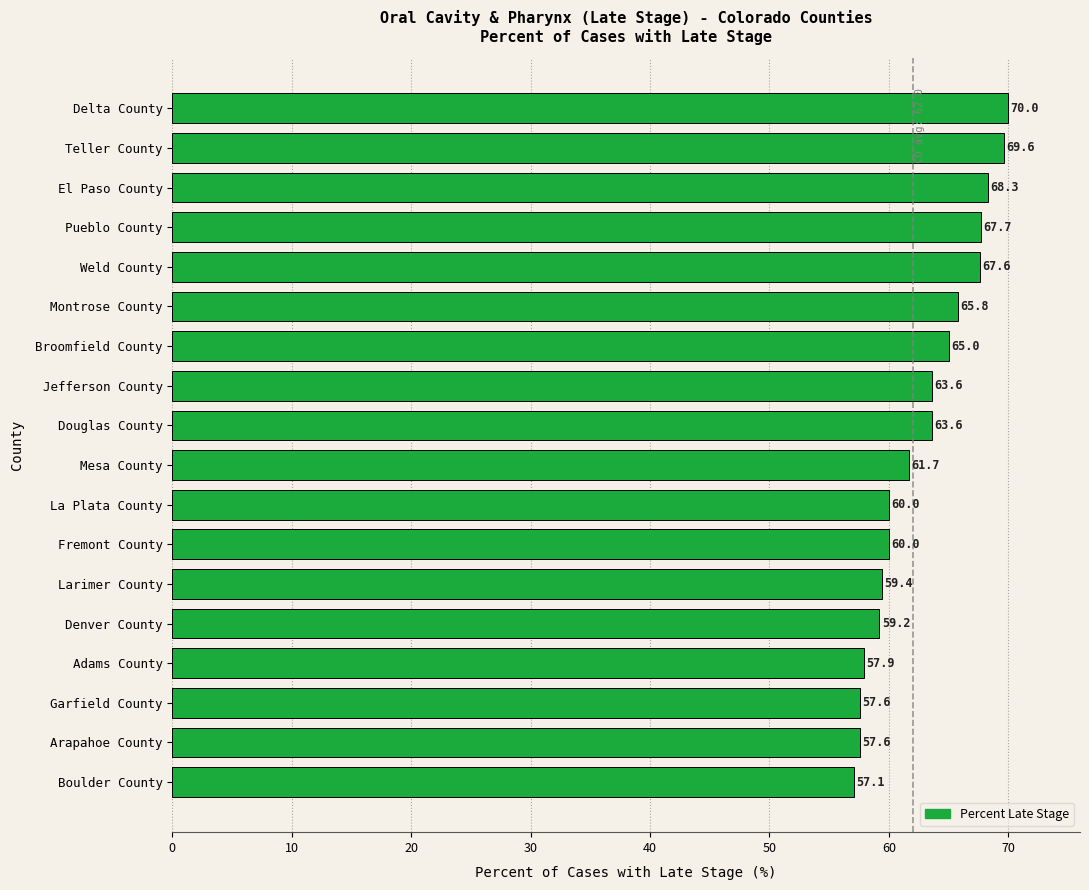

Reading top to bottom, list all the values displayed in this chart.

70.0	69.6	68.3	67.7	67.6	65.8	65.0	63.6	63.6	61.7	60.0	60.0	59.4	59.2	57.9	57.6	57.6	57.1